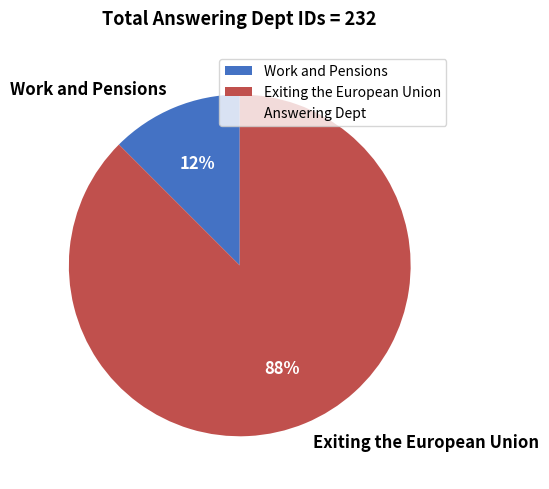

Combined, do Work and Pensions and Exiting the European Union account for over 50%?

Yes